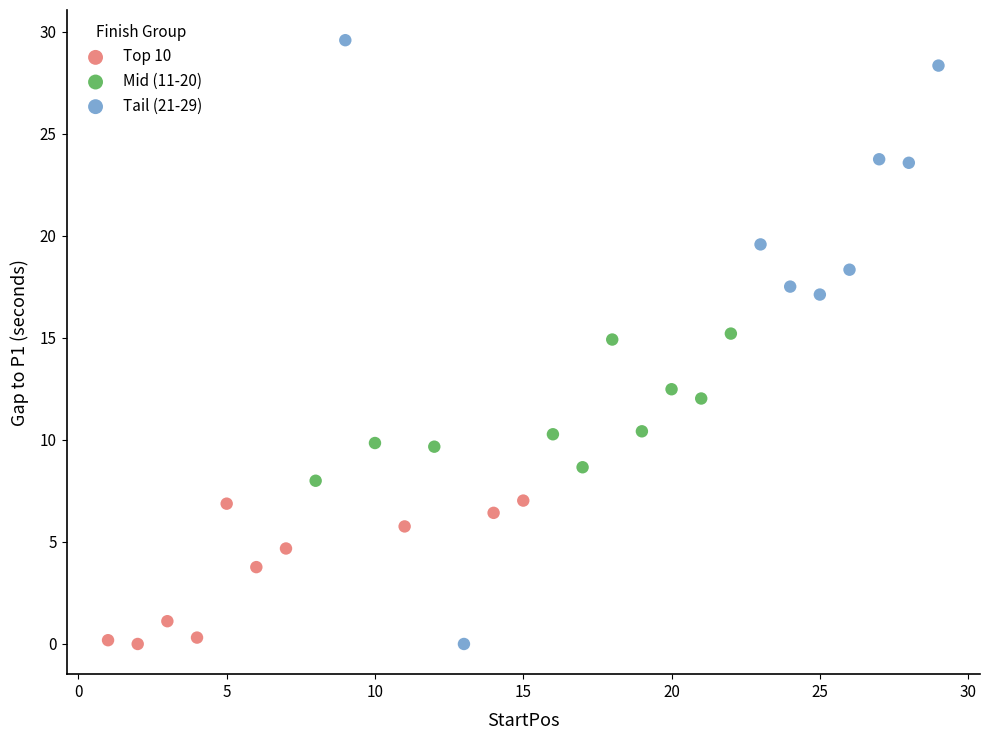

Which series has the largest Y range (max minus min)?

Tail (21-29)